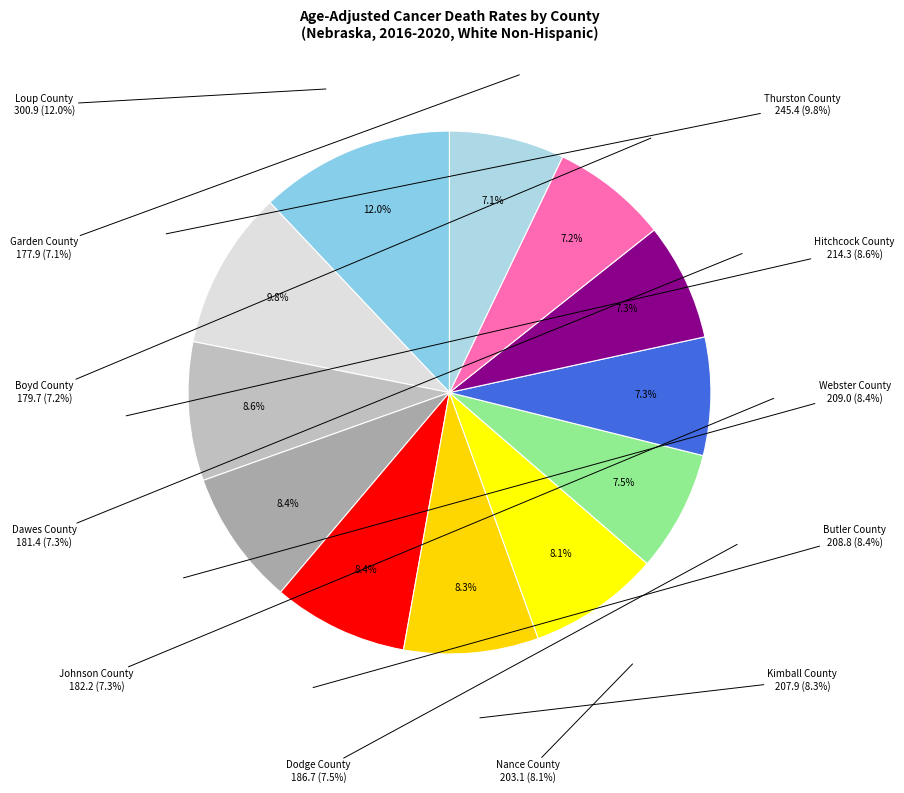

To the nearest percent, what is the difference between the largest and smallest slice percentages?

5%